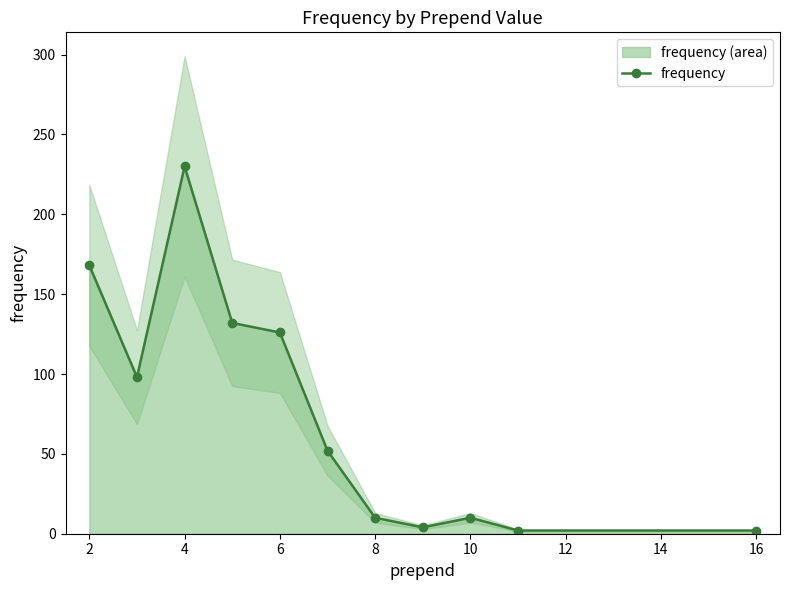

True or false: the data has more than 0 interior local peaks.

True